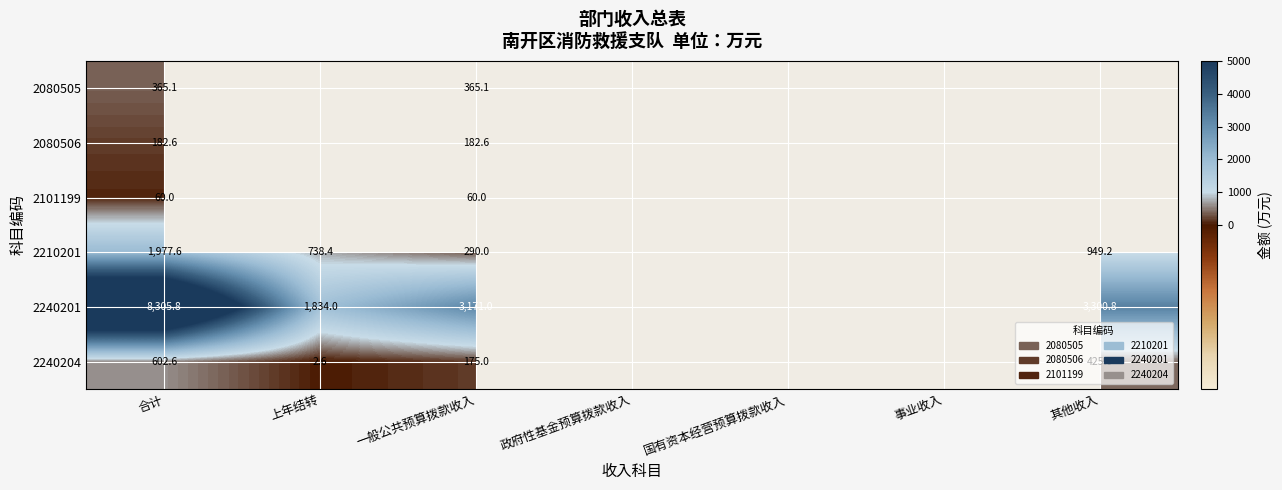

The value of 2240204 at 其他收入 is 425.0. True or false?

True